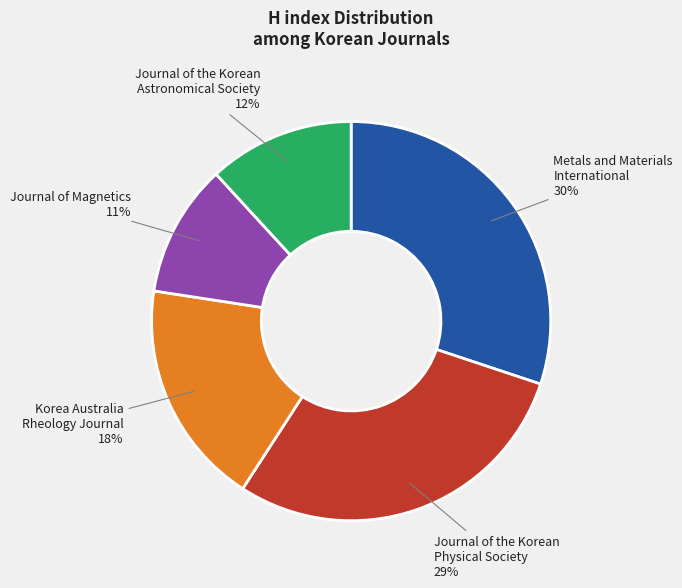

To the nearest percent, what is the average slice percentage?

20%